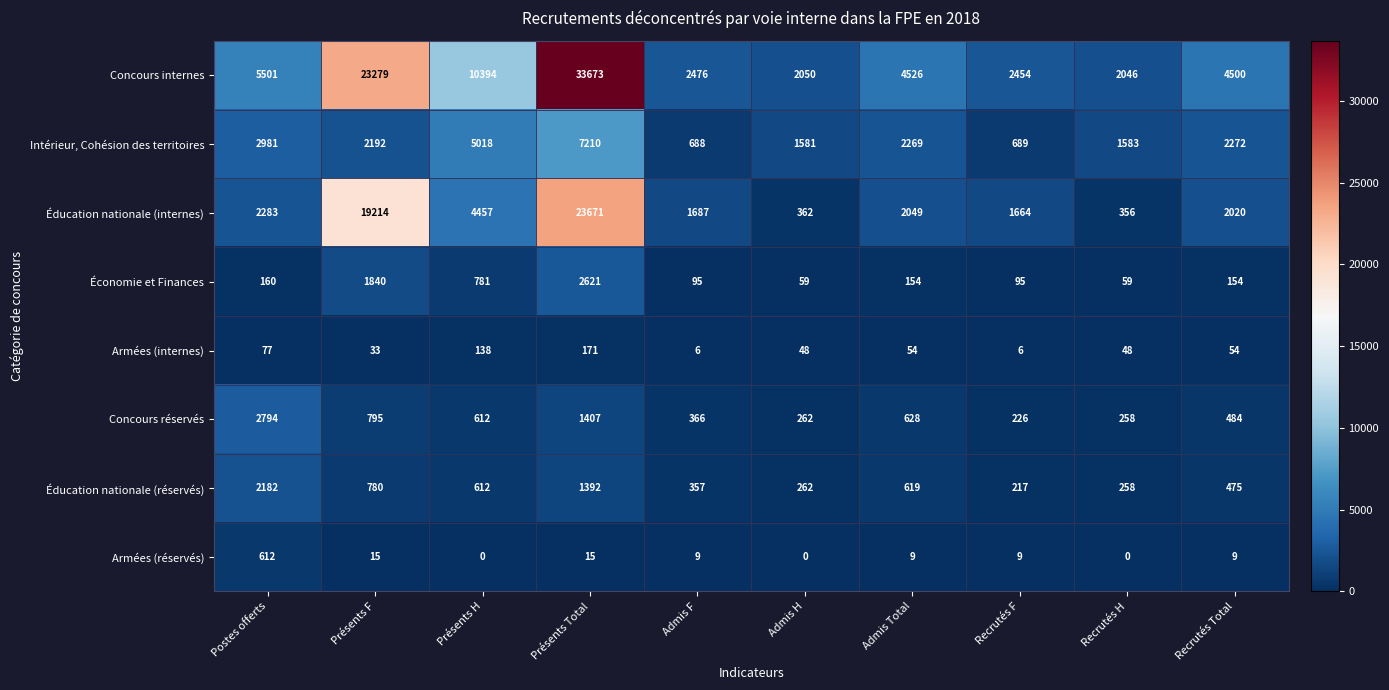

At how many categories does at least one series exceed 31995?

1